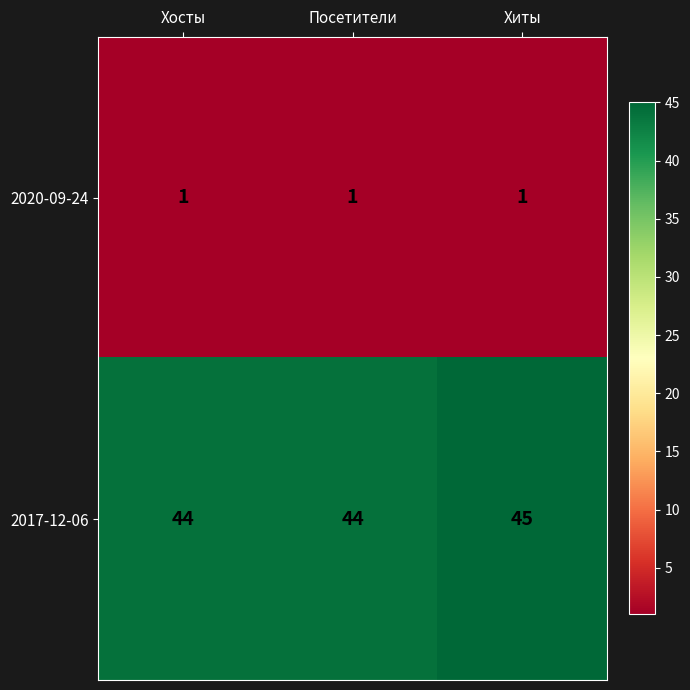

List the series in order of their overall mean, highest first.

2017-12-06, 2020-09-24